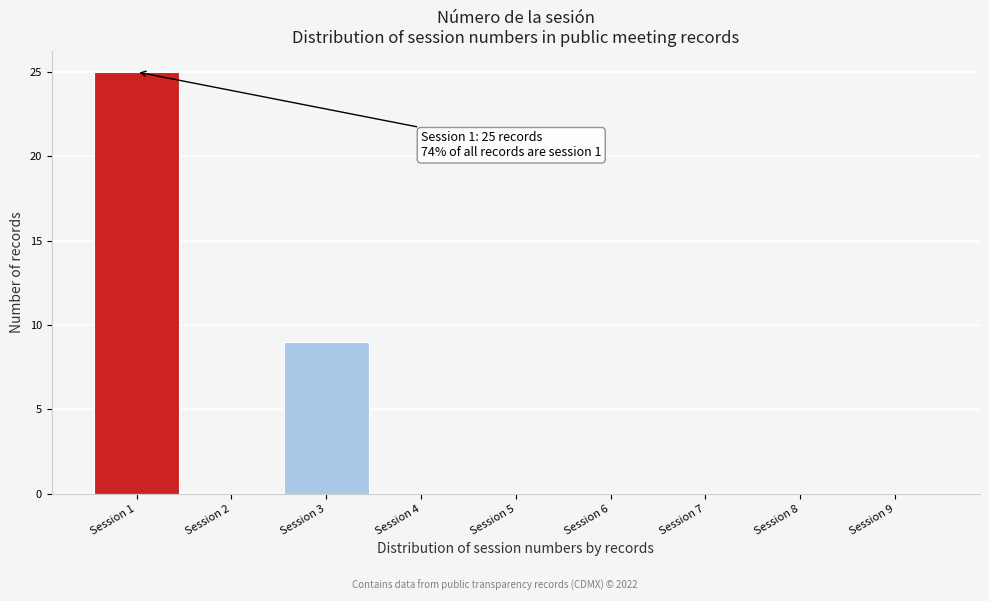

Reading left to right, what are all the values shown in this chart?

Session 1=25	Session 2=0	Session 3=9	Session 4=0	Session 5=0	Session 6=0	Session 7=0	Session 8=0	Session 9=0